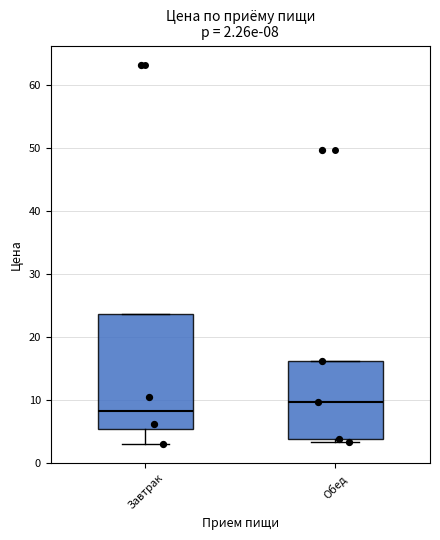

Which box is the tallest, from its lower edge to its upper edge?

Завтрак